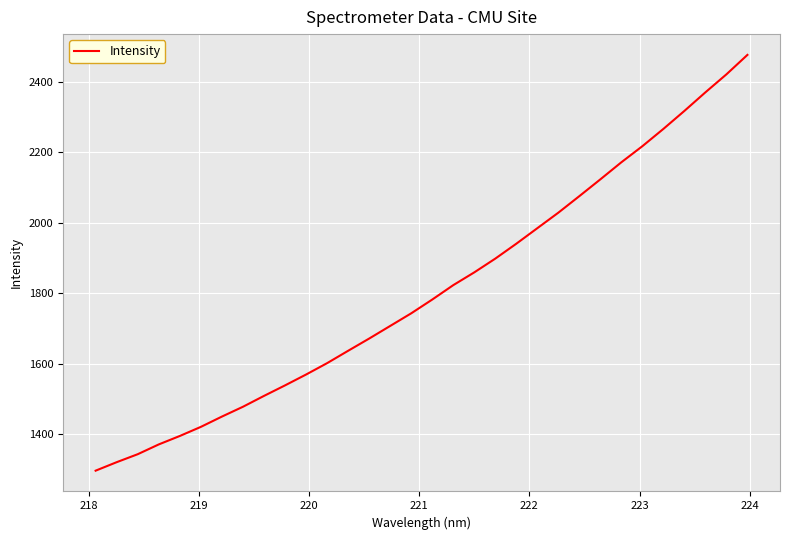

Count the number of values greater than 1782.

16